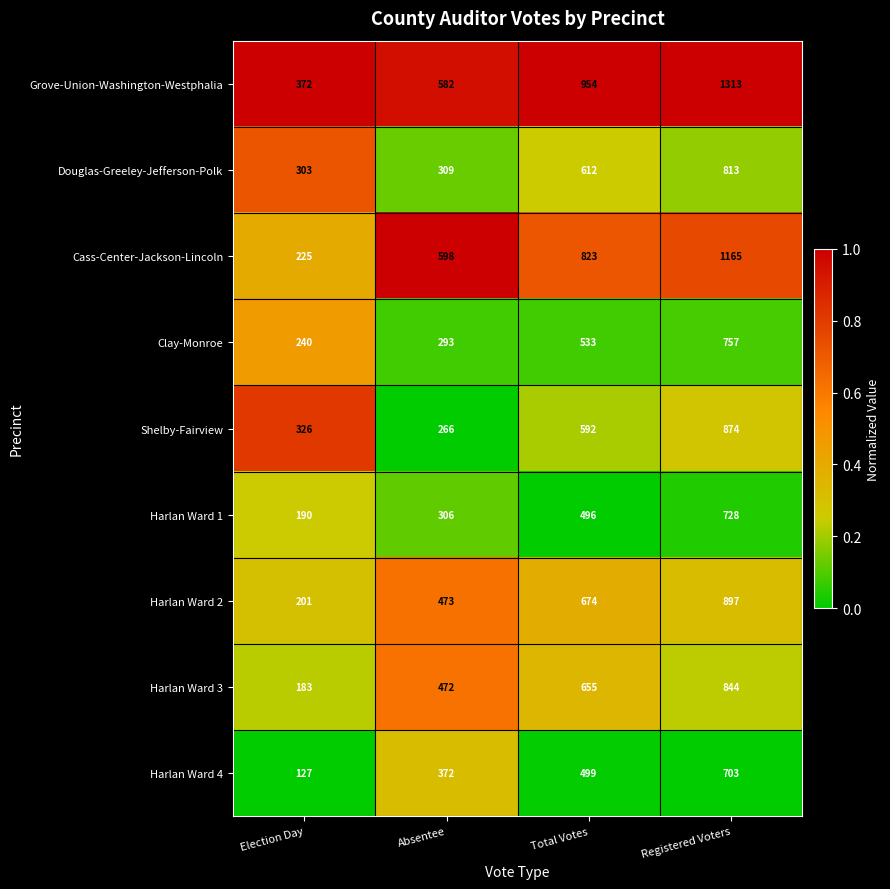

The value of Harlan Ward 3 at Absentee is 845. True or false?

False